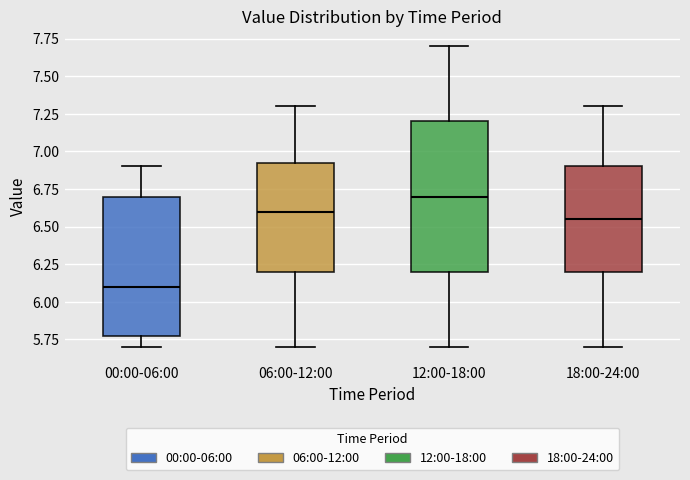

Where does the lower whisker of the box for 12:00-18:00 end on the y-axis? The values are not printed on the chart, so give them approximately, as read against the axis.

5.70